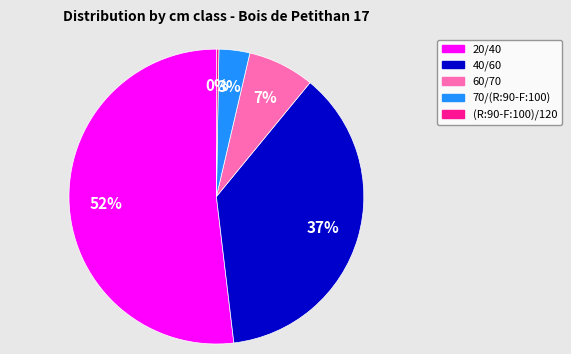

Is there a majority slice in this chart?

Yes